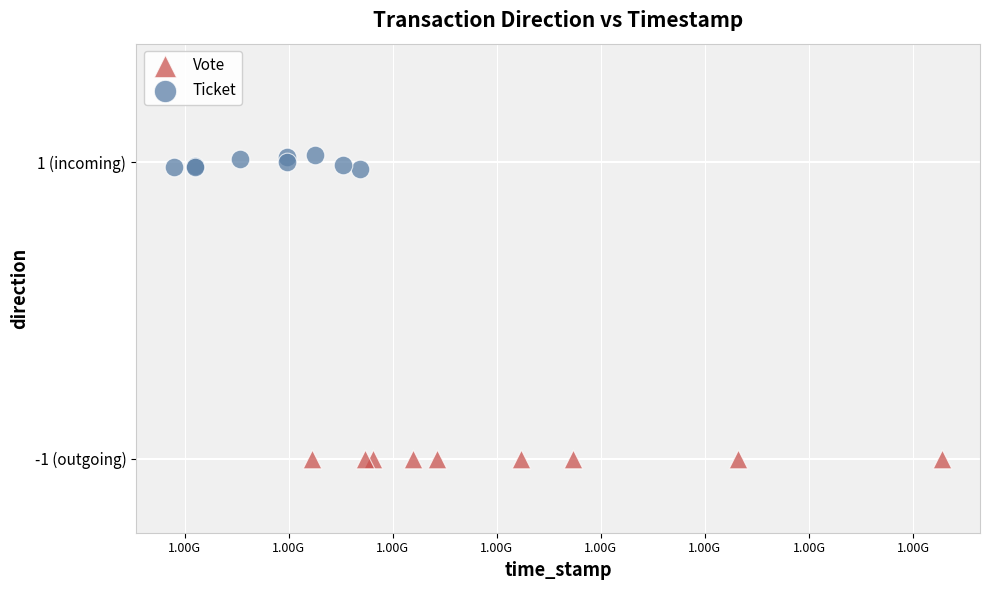

Which series reaches the maximum Y coordinate?

Ticket